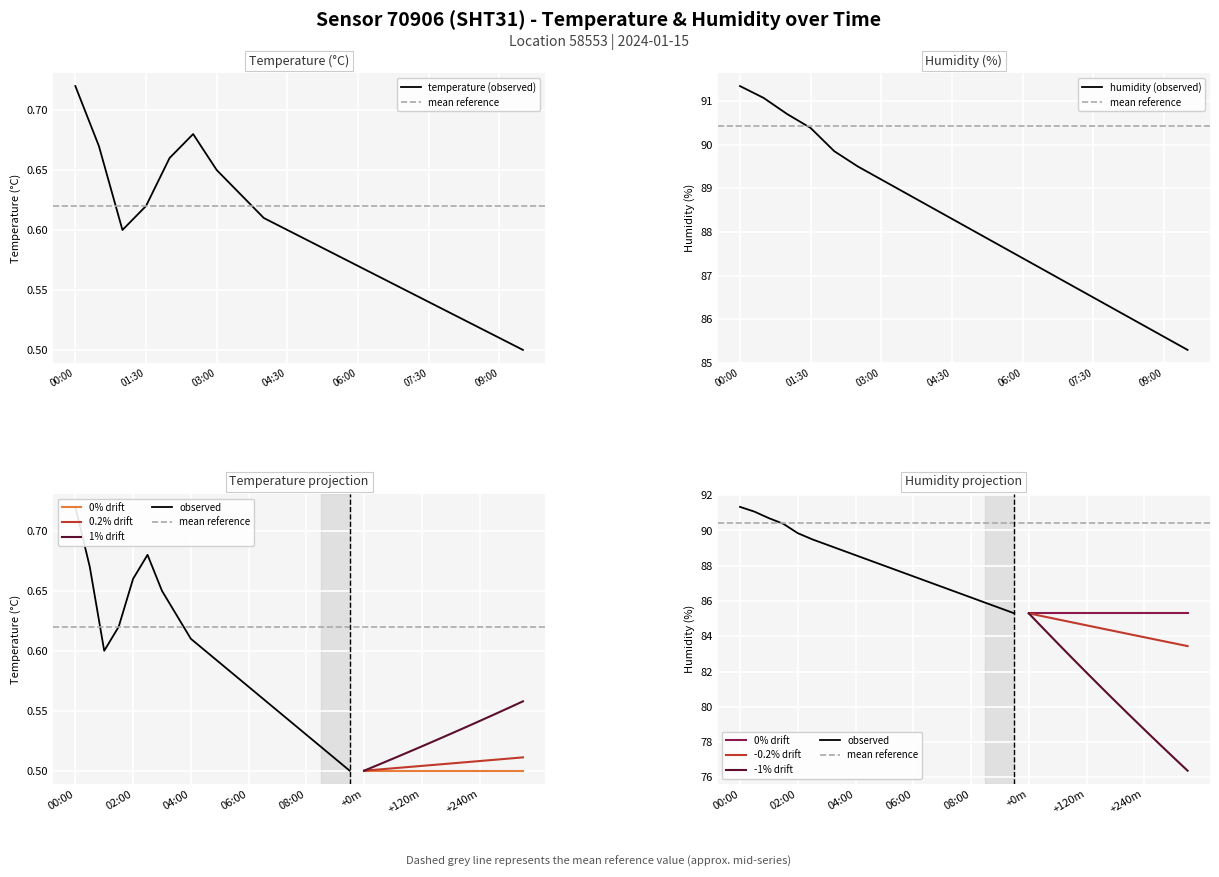

What is the average value of the temperature series?

0.6